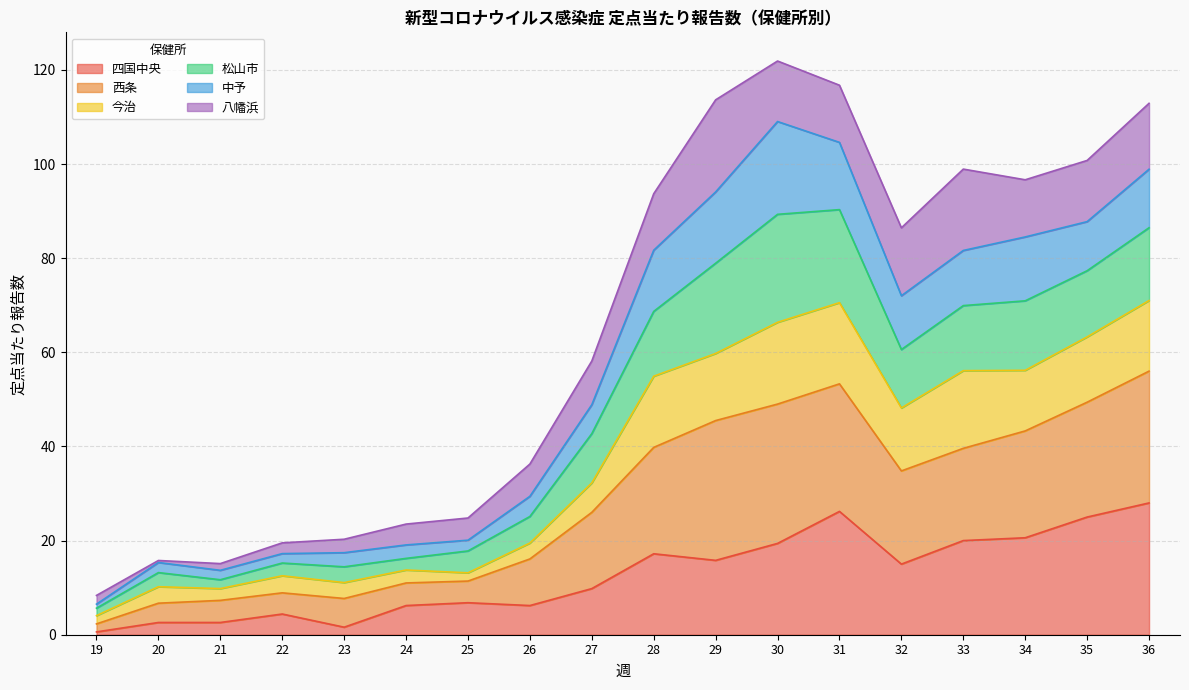

At which label does 四国中央 first exceed 15?

28